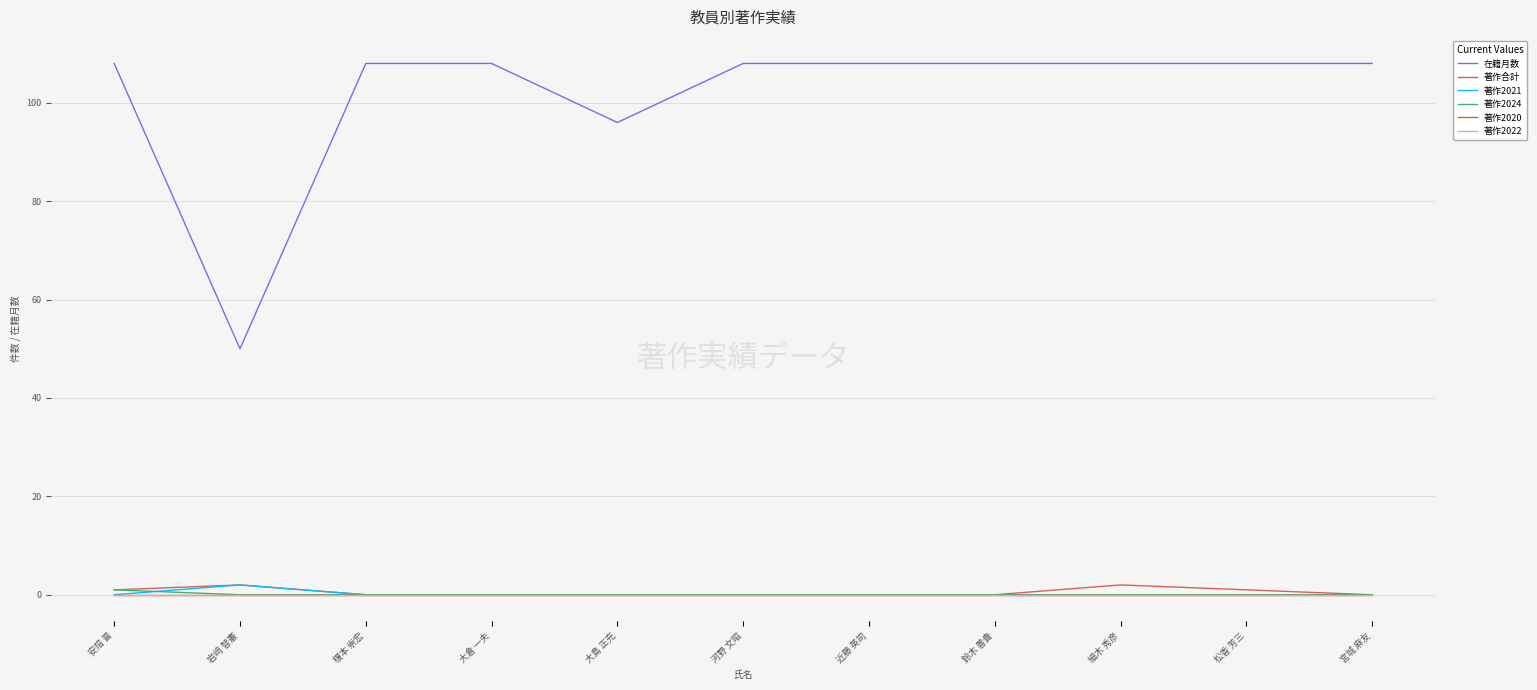

Which series changed the most between 安陪 晋 and 榎本 崇宏?

著作合計